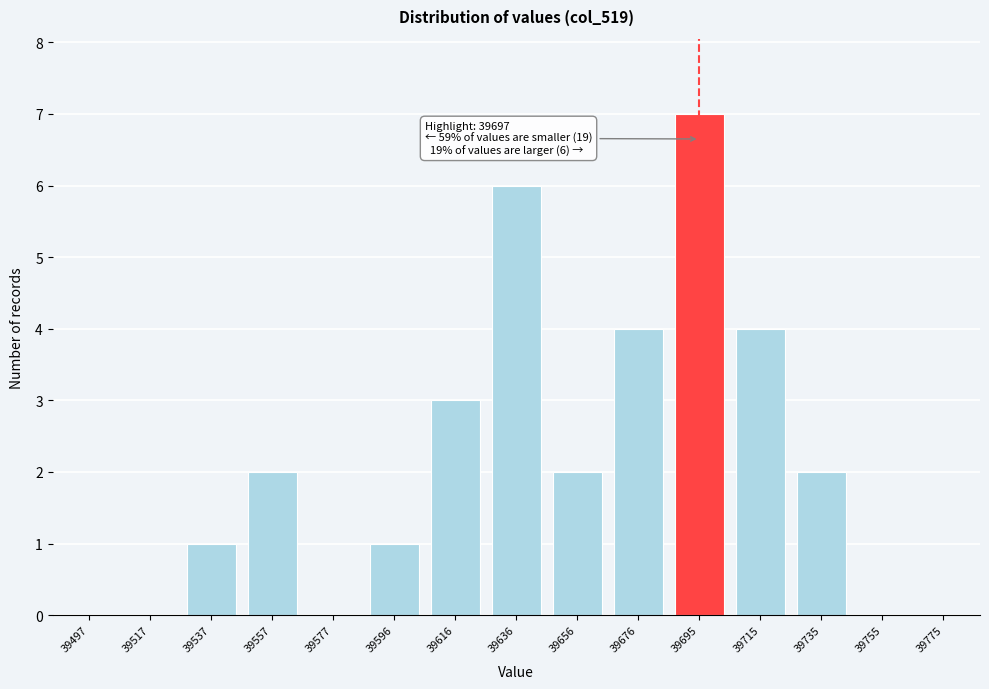

Reading left to right, list all the values displayed in this chart.

39497=0	39517=0	39537=1	39557=2	39577=0	39596=1	39616=3	39636=6	39656=2	39676=4	39695=7	39715=4	39735=2	39755=0	39775=0